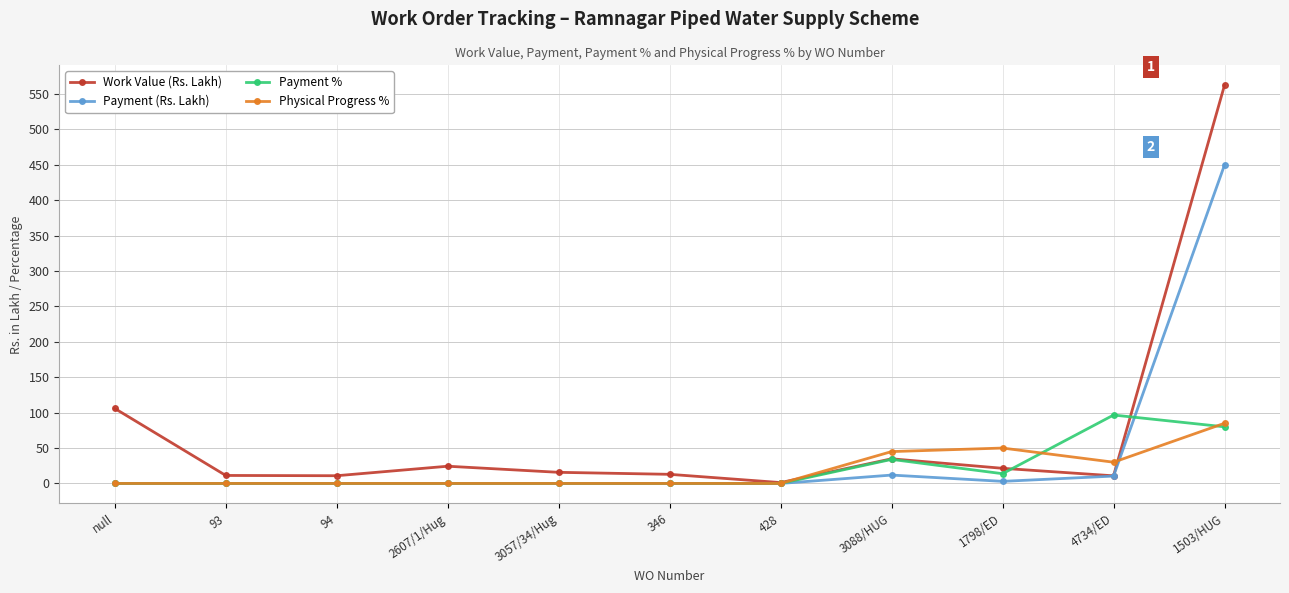

How many data points in Payment % are above 0?

4